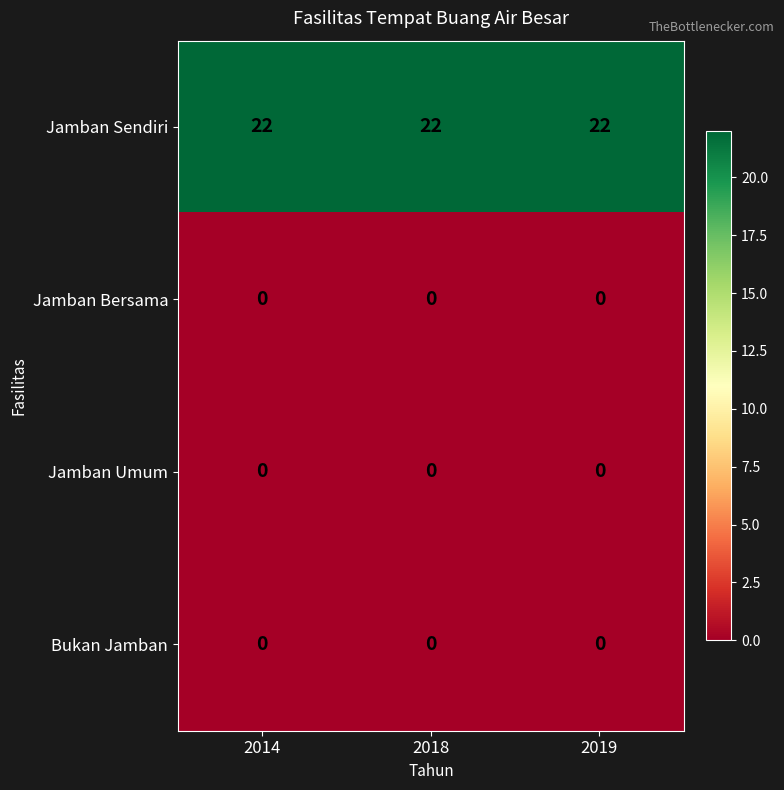

At how many categories does at least one series exceed 1?

3